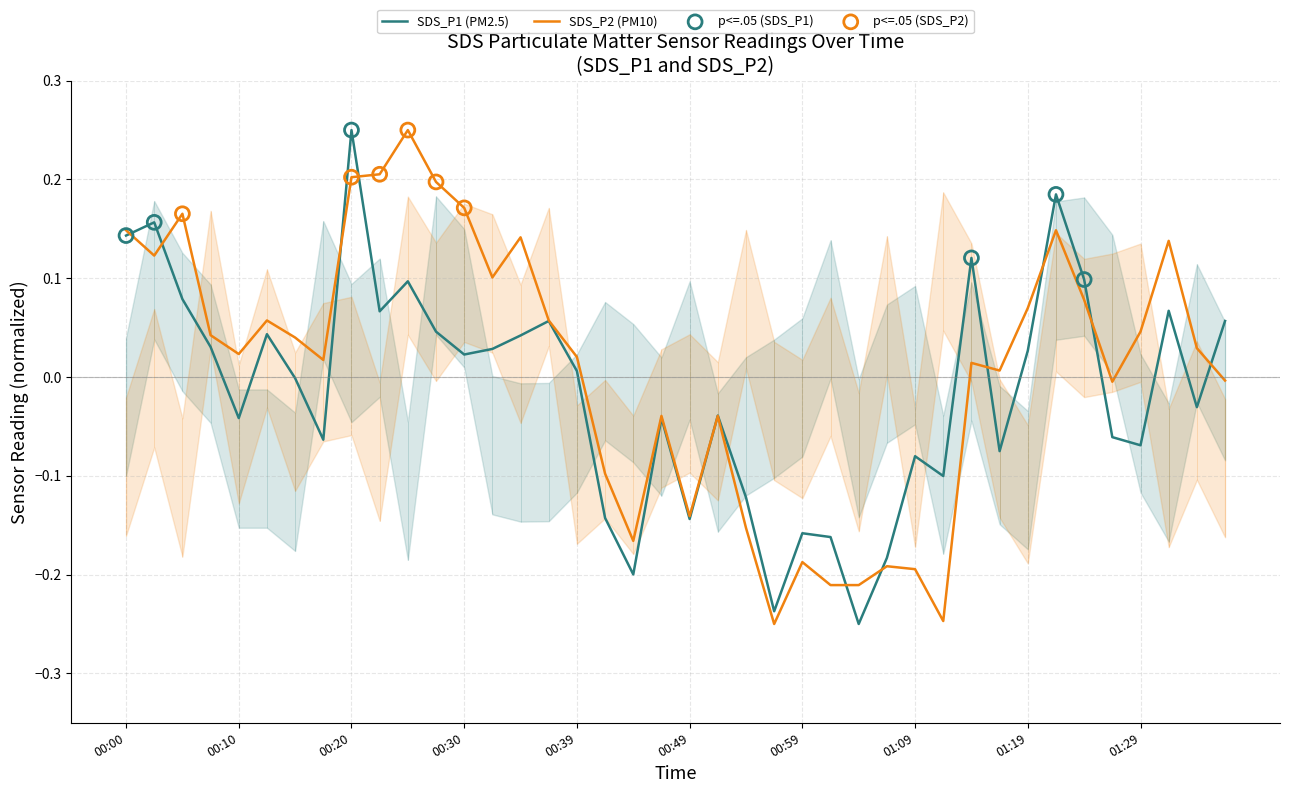

What are all the series names shown in the legend?

SDS_P1, SDS_P2